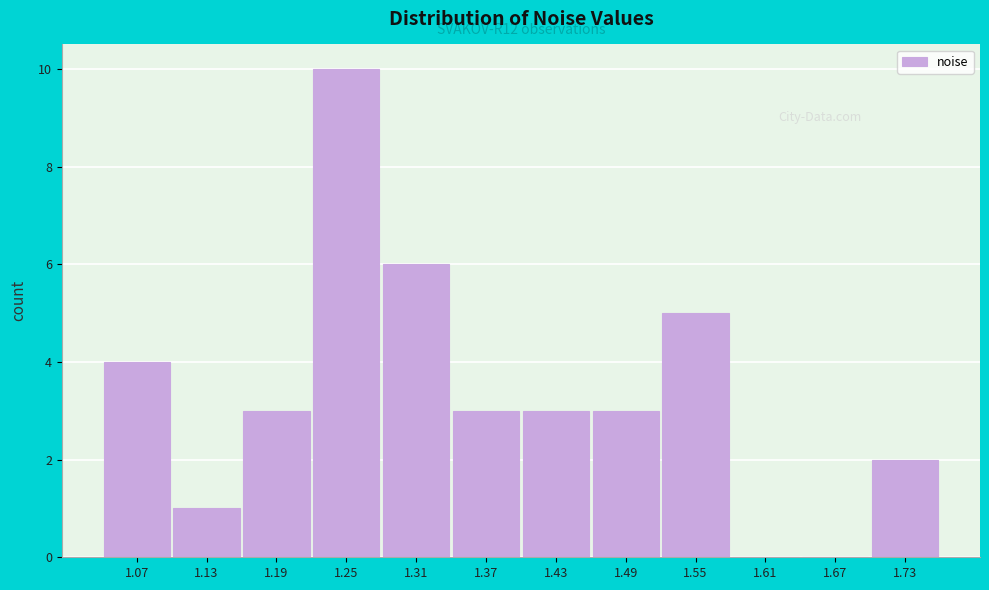

Reading left to right, list all the values displayed in this chart.

1.07=4	1.13=1	1.19=3	1.25=10	1.31=6	1.37=3	1.43=3	1.49=3	1.55=5	1.61=0	1.67=0	1.73=2